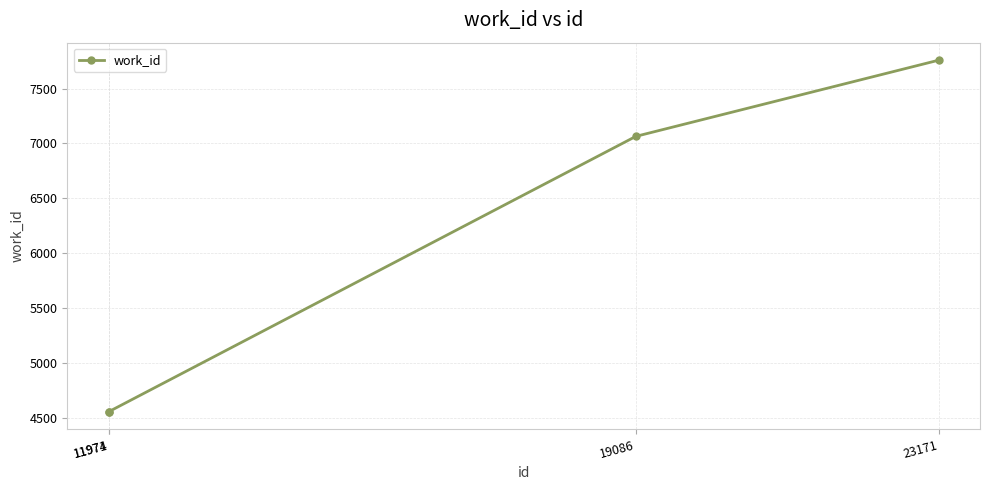

True or false: there are more than 2 points higher than both neighbors.

False